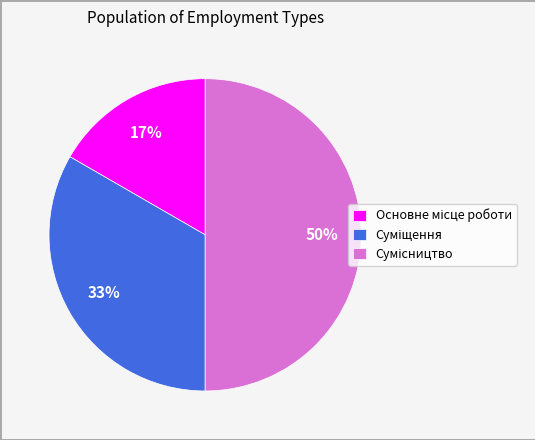

To the nearest percent, what is the average slice percentage?

33%